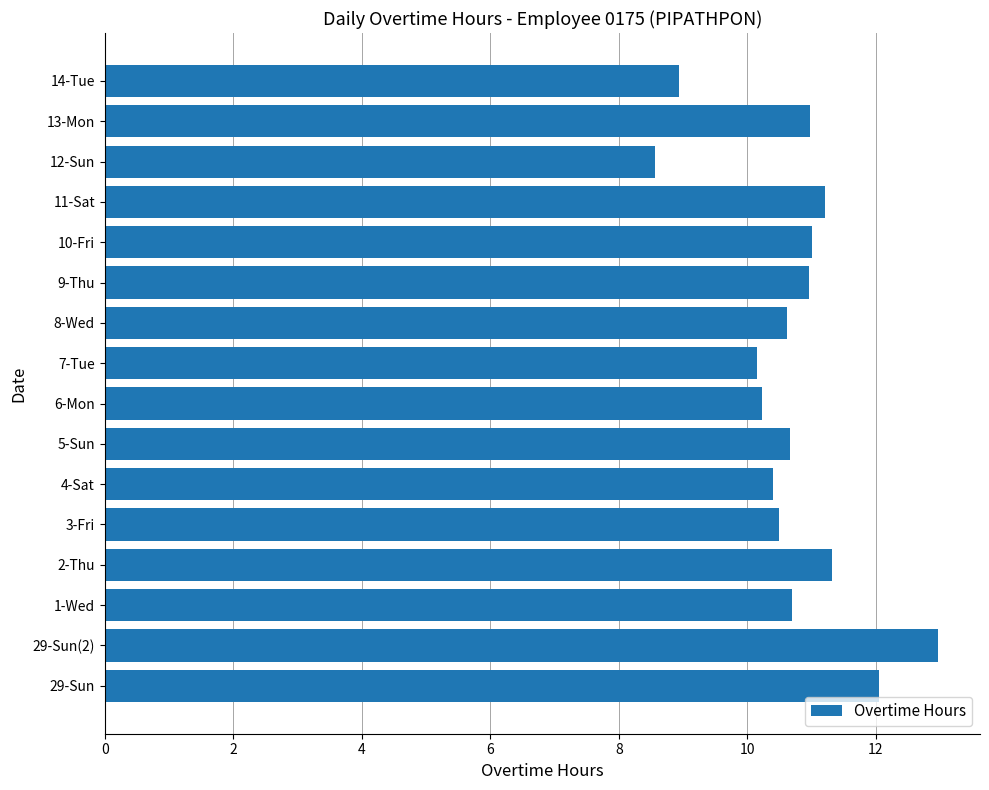

The chart shows a value of 10.5 at 3-Fri. True or false?

True